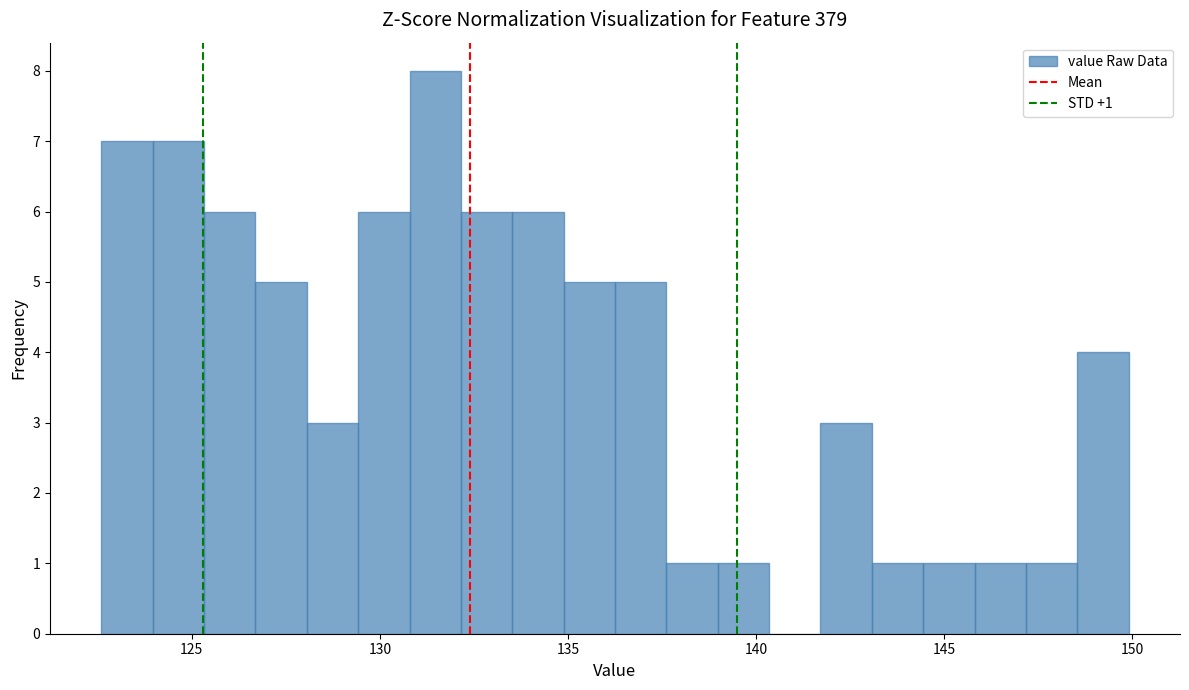

Around what value on the x-axis is the tallest bar? Give the approximate position of its centre, as read against the axis.

131.5